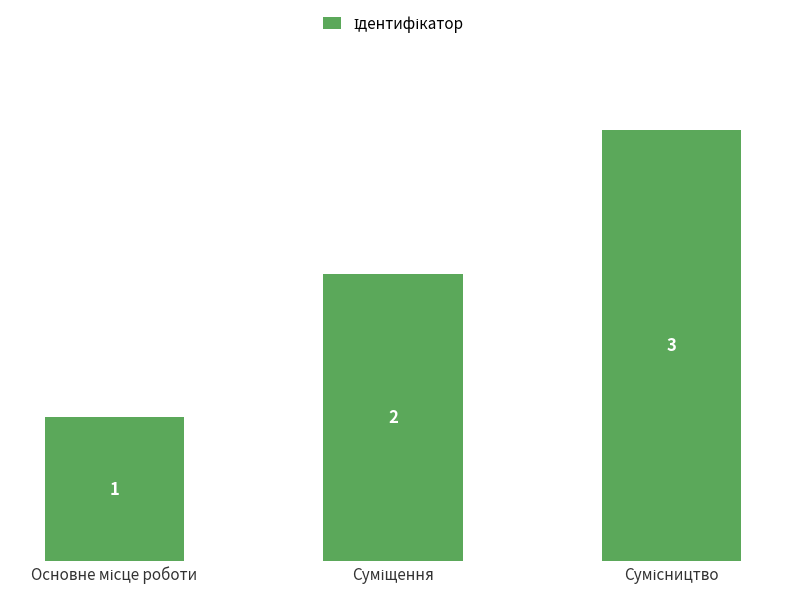

What is the maximum value shown in the chart?

3